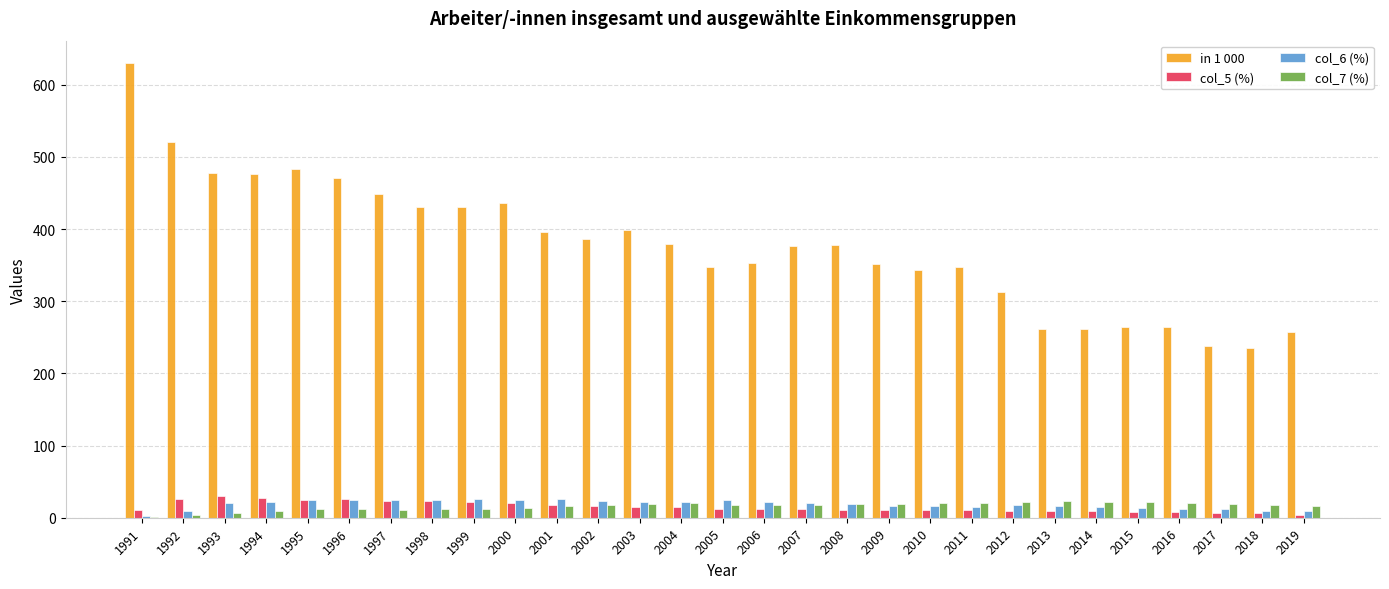

Between 1992 and 2017, which series saw the biggest shift?

in 1 000